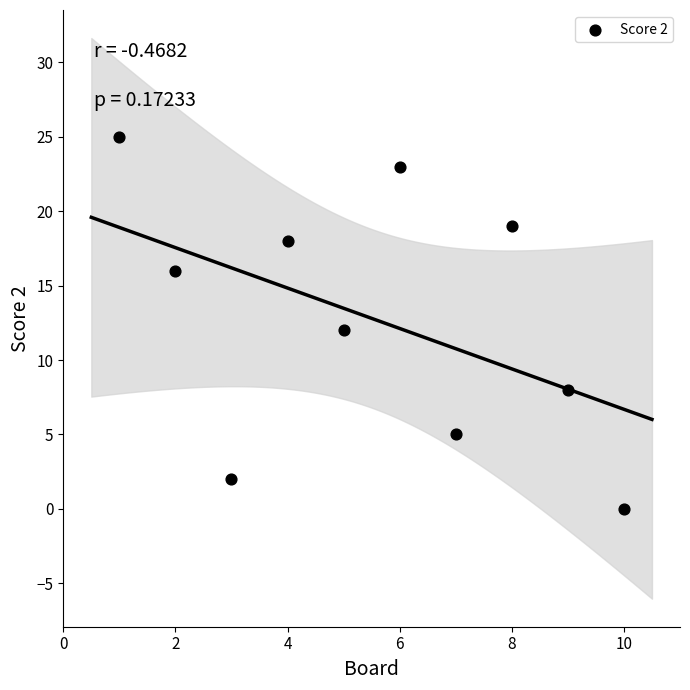

What is the average X value?

6